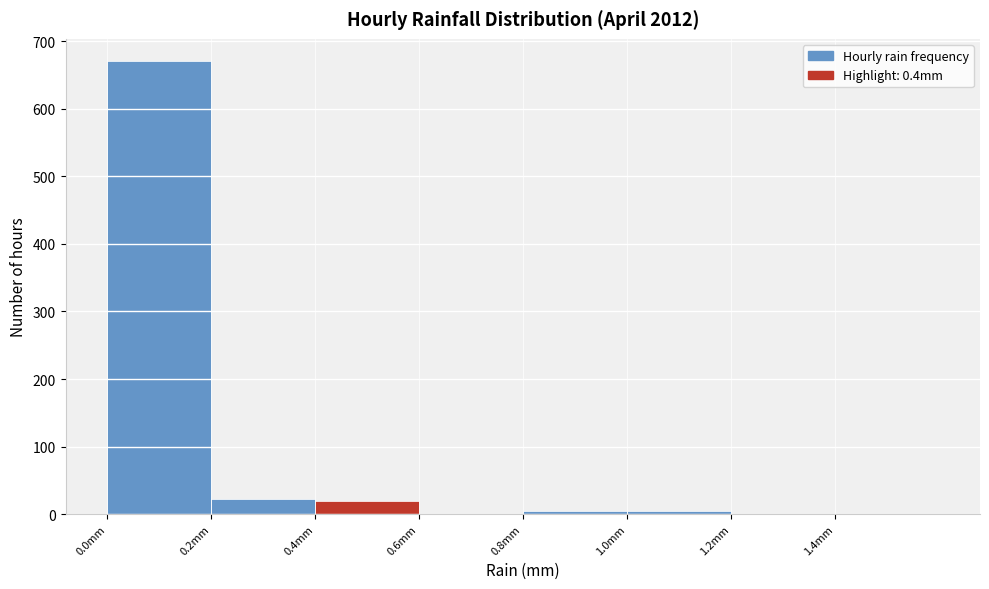

Reading left to right, list every bar in this chart as the range it spans on the x-axis followed by its height. The values are not printed on the chart, so give them approximately, as read against the axis.

0.0 to 0.2: 670
0.2 to 0.4: 20
0.4 to 0.6: 20
0.6 to 0.8: 0
0.8 to 1.0: under 10
1.0 to 1.2: under 10
1.2 to 1.4: under 10
1.4 to 1.6: 0